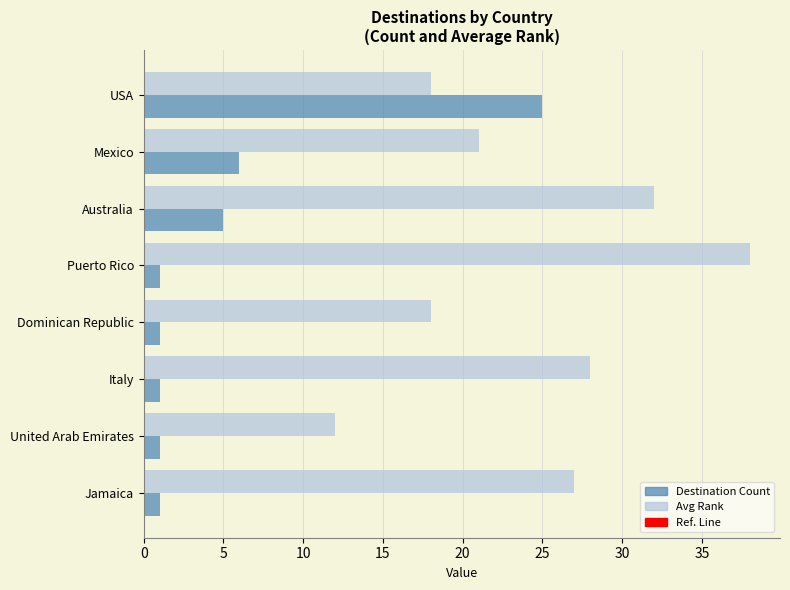

Where is Destination Count nearest to the value 13?

Mexico